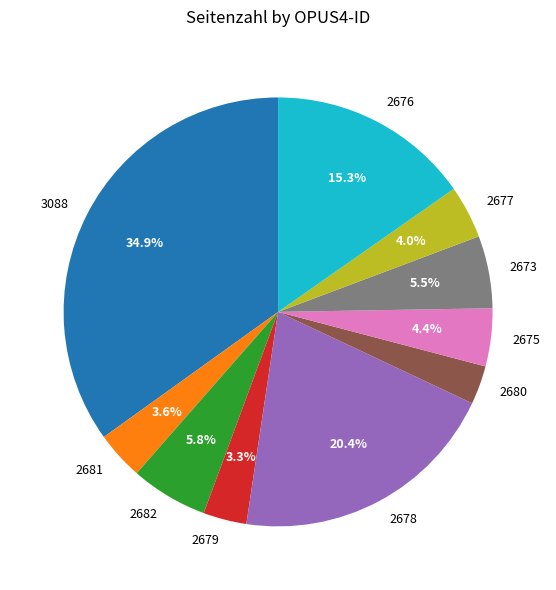

Does any single category account for the majority?

No